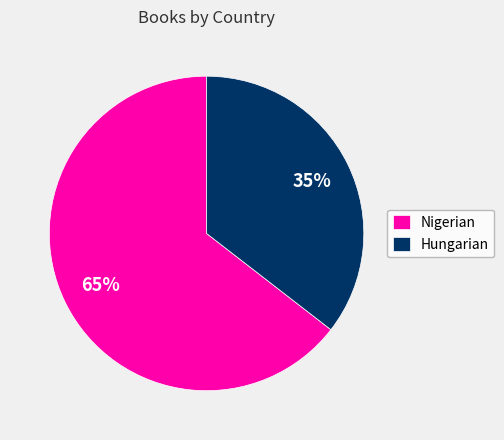

Is it true that Nigerian is 65% of the pie?

True